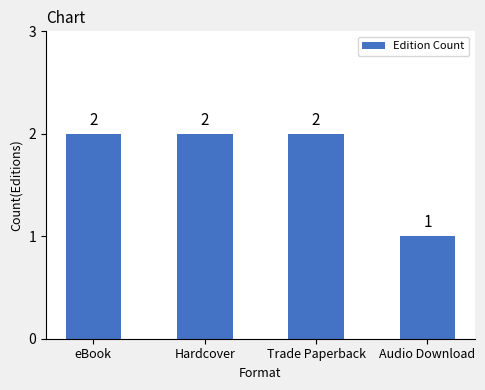

Reading left to right, list all the values displayed in this chart.

2	2	2	1